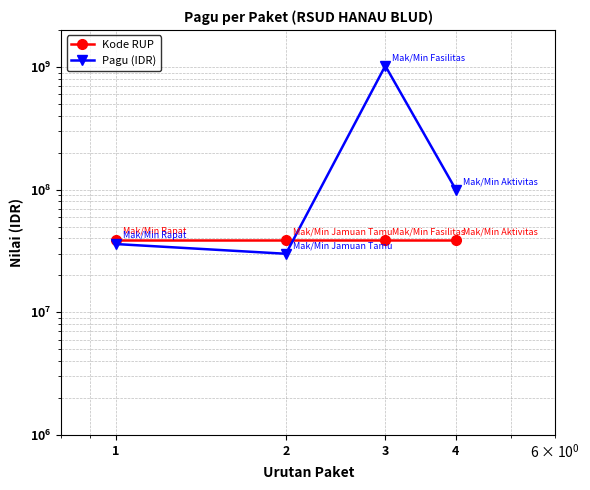

Reading left to right, list all the values displayed in this chart.

Kode RUP: 38945790	38945791	38945794	38945797
Pagu (IDR): 36000000	30000000	1020000000	100000000